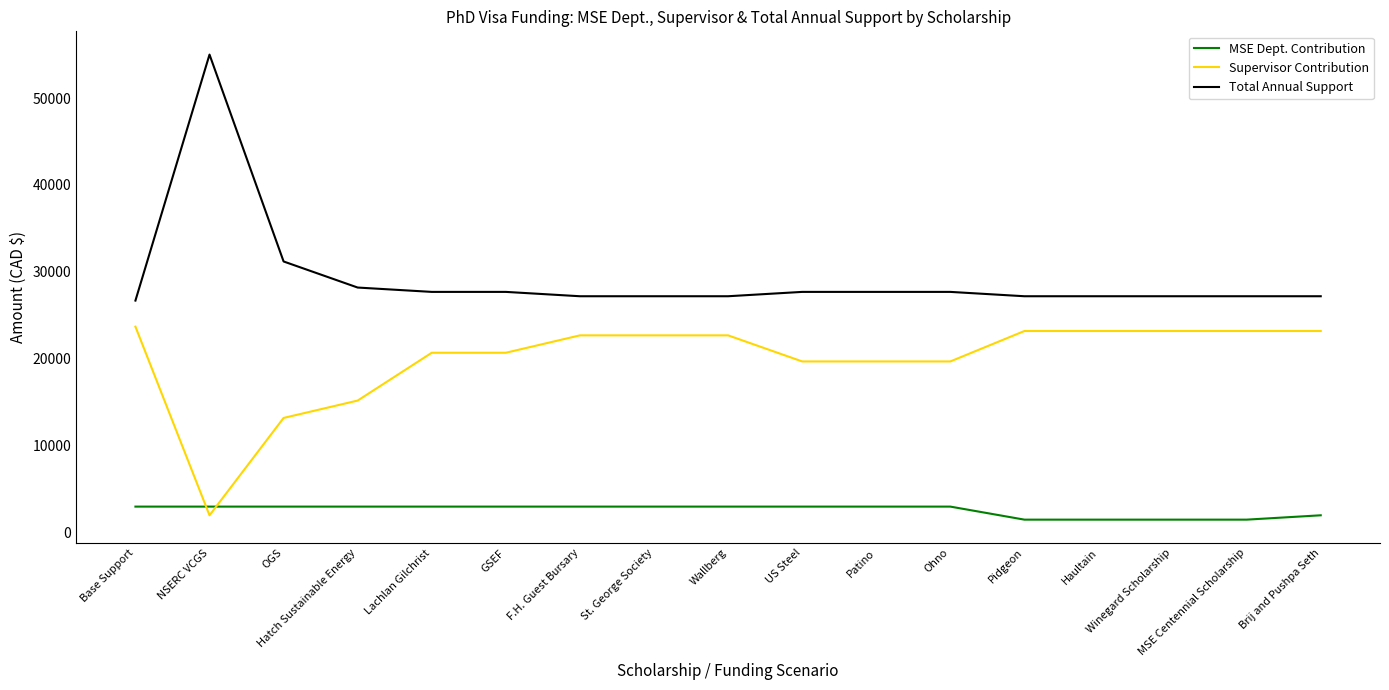

Which series has the widest spread of values?

Total Annual Support